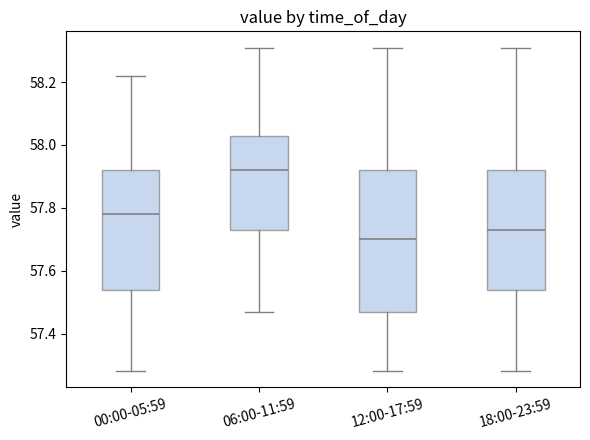

Which box has the lowest median line?

12:00-17:59